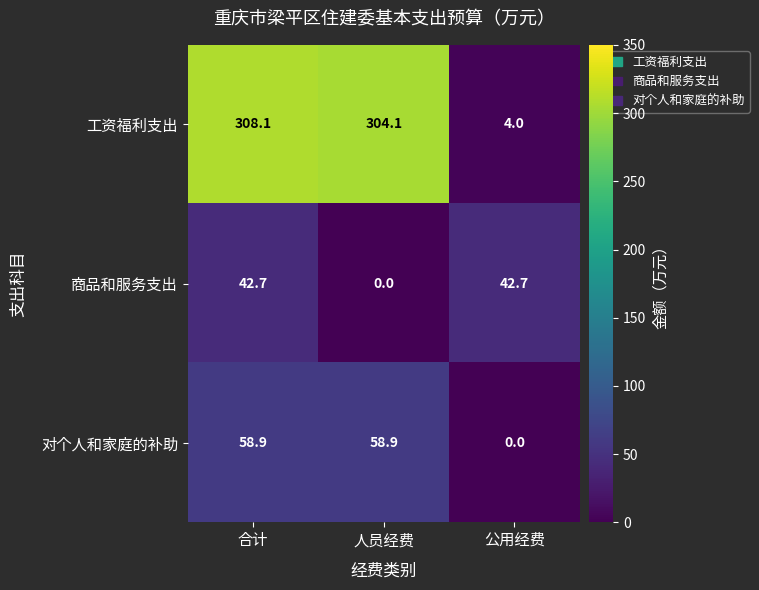

Which series has the largest total across all categories?

工资福利支出